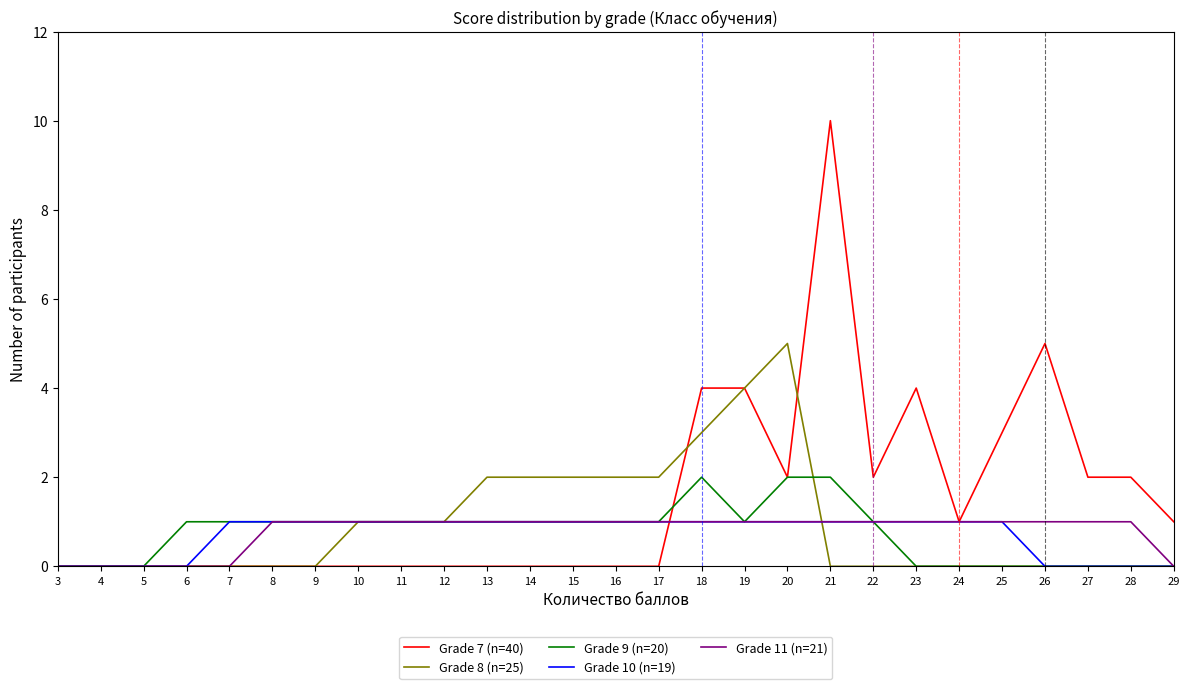

Which series has the largest range (max minus min)?

Grade 7 (n=40)